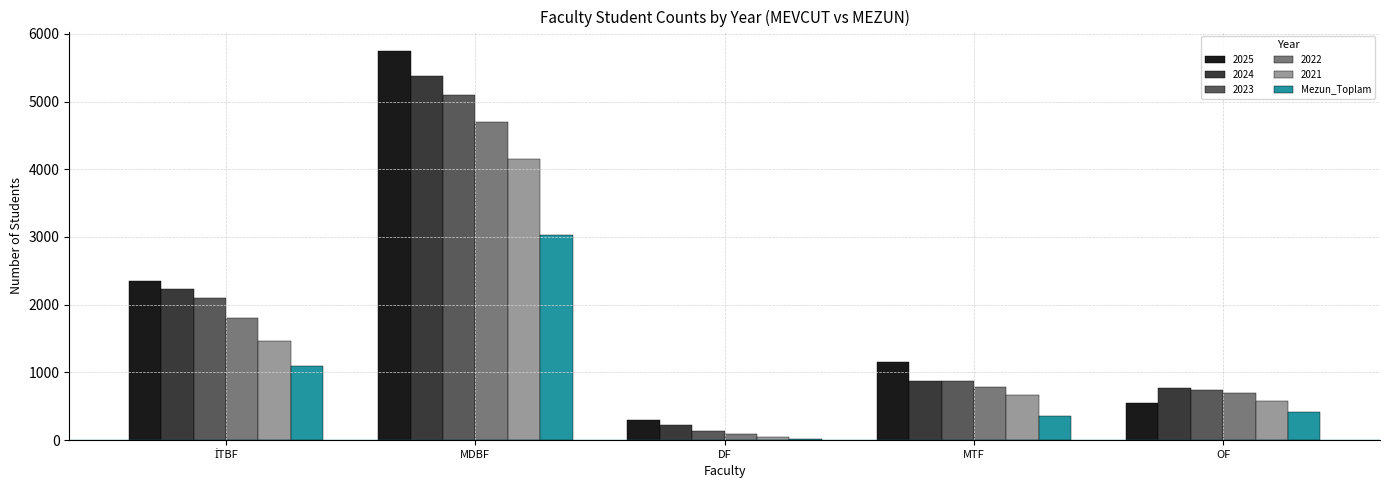

At which label does 2025 reach its peak?

MDBF